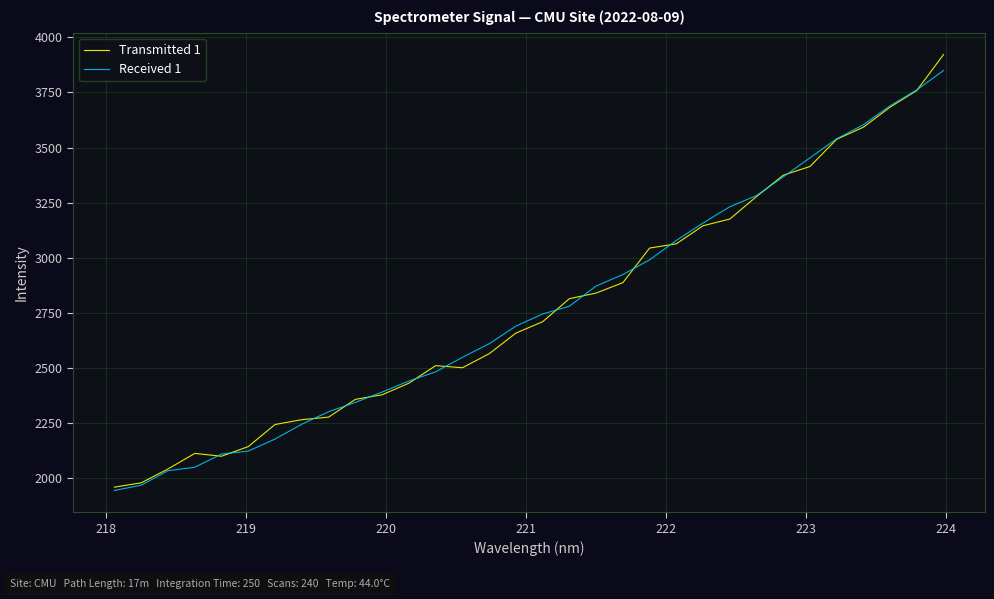

Which series has the largest range (max minus min)?

Transmitted 1